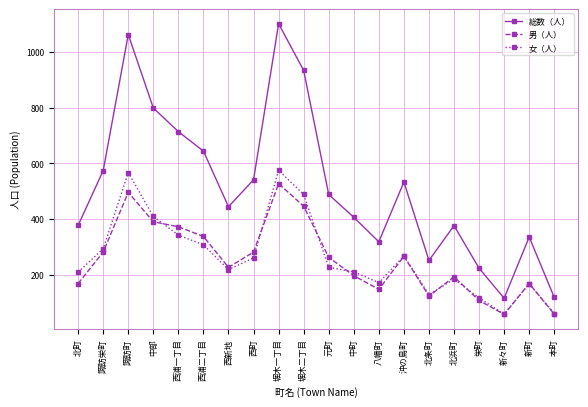

What is the total value across all series at 諏訪栄町?

1148